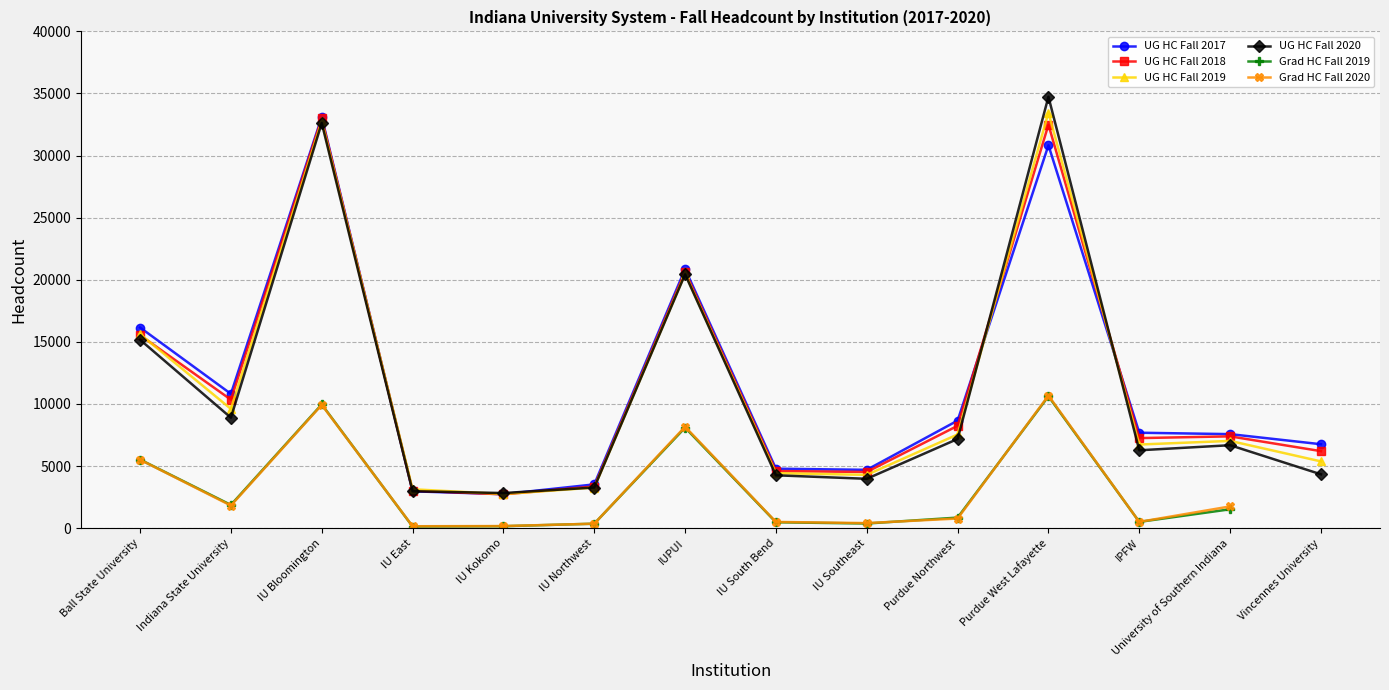

At which label is Grad HC Fall 2020 closest to 5417?

Ball State University